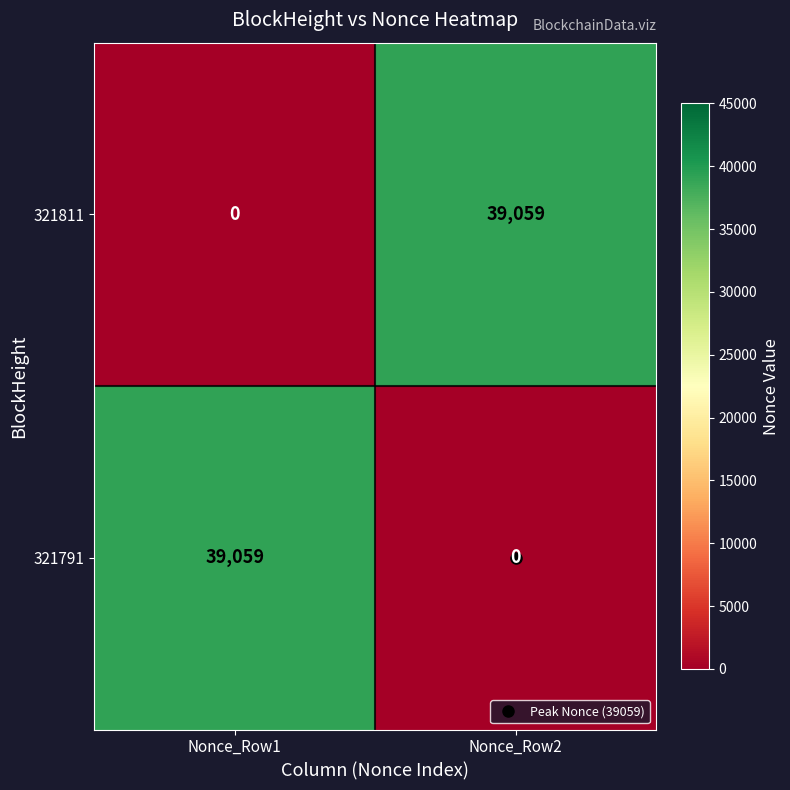

What is the difference between the highest and lowest values at Nonce_Row1?

39059